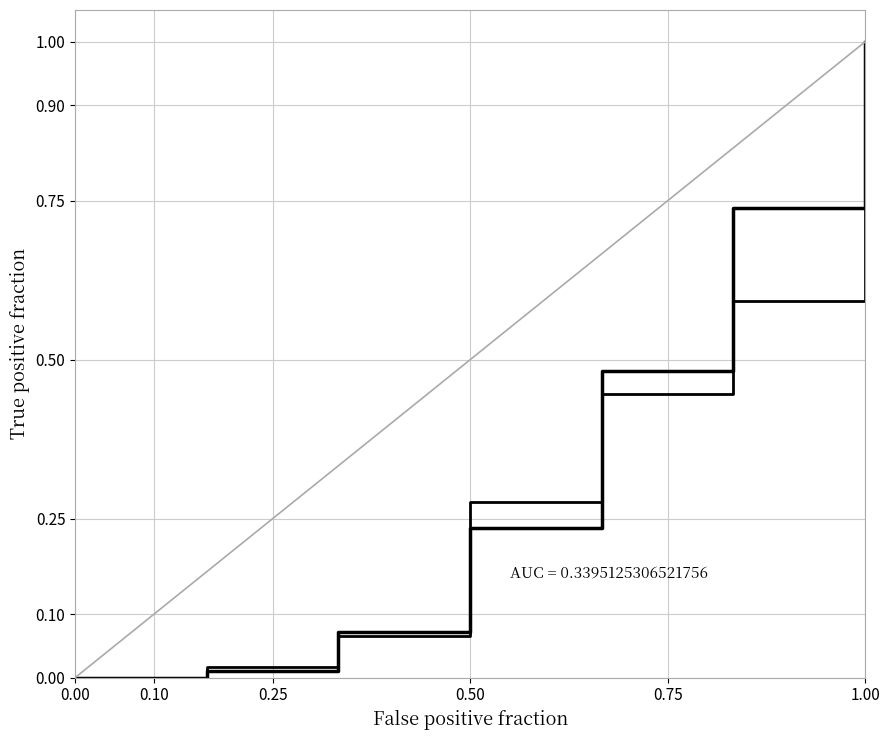

Does the chart have visible grid lines?

Yes